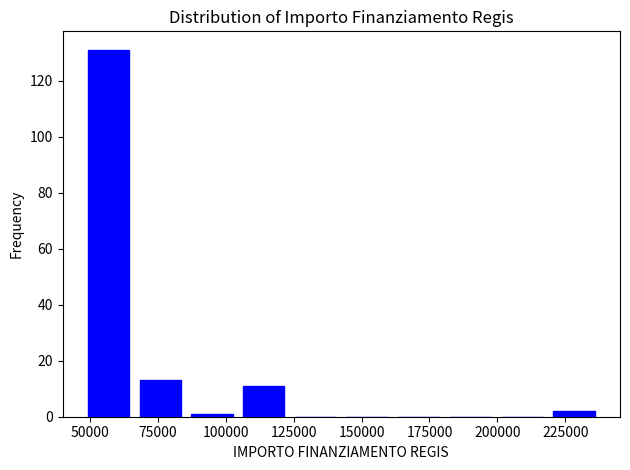

Around what value on the x-axis is the tallest bar? Give the approximate position of its centre, as read against the axis.

55000